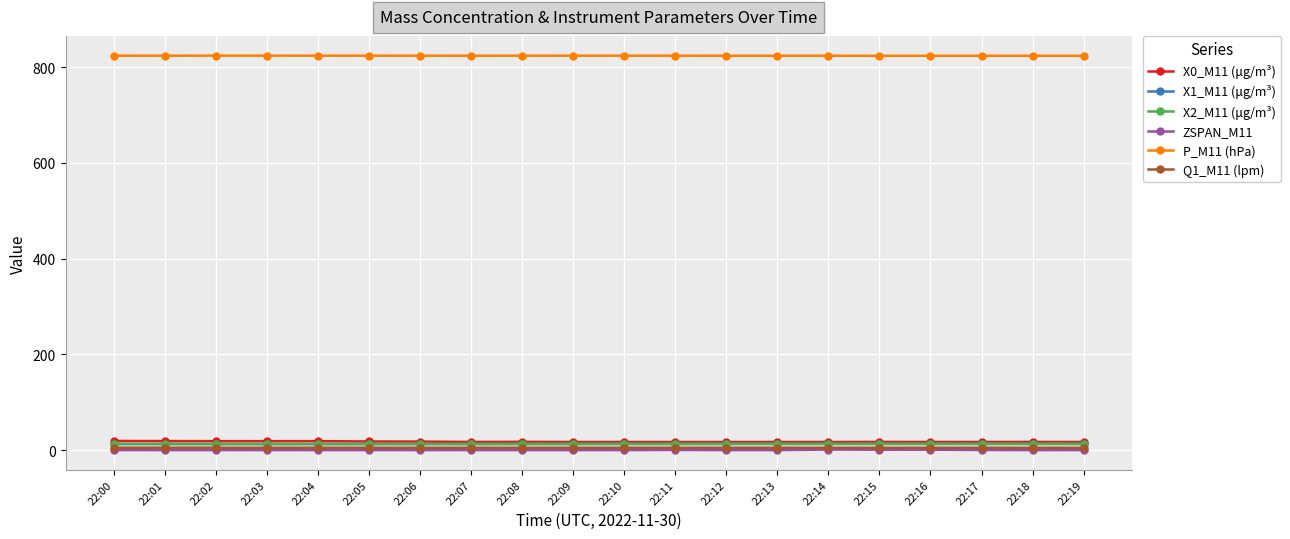

Does the chart display data point markers on the line(s)?

Yes